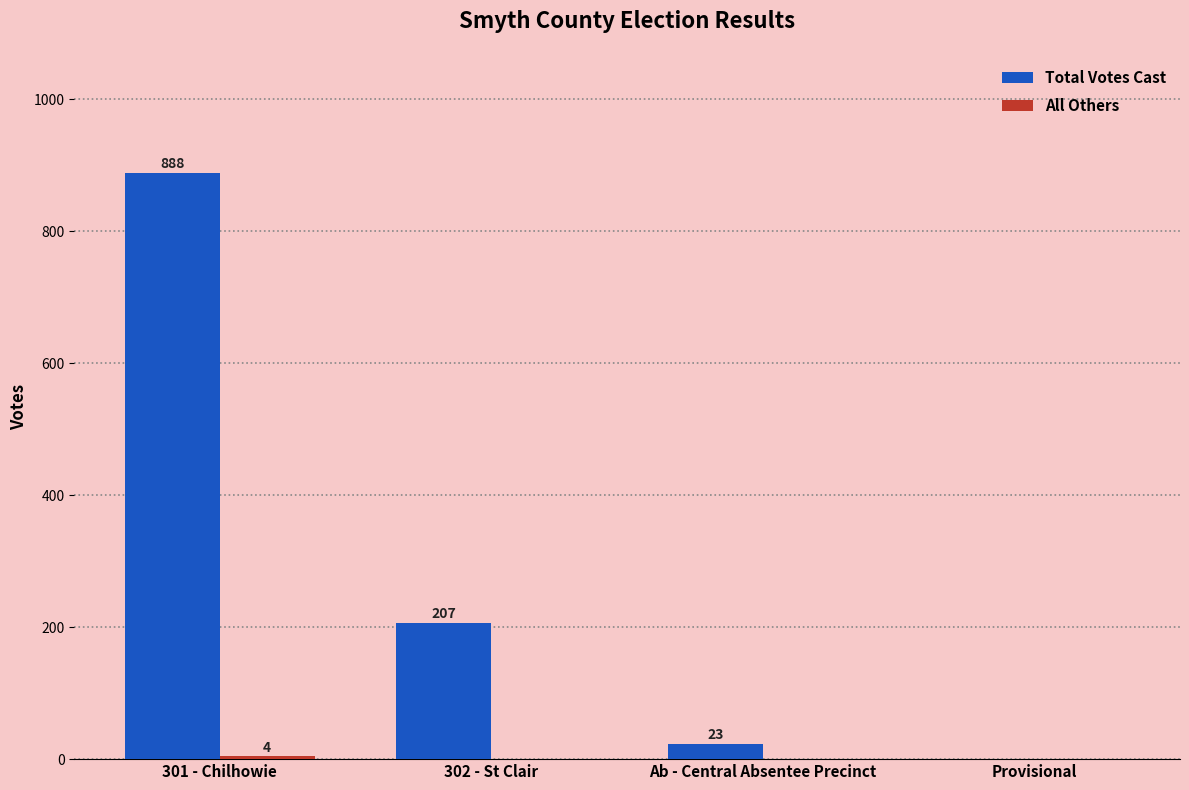

At which category is the sum across all series the highest?

301 - Chilhowie